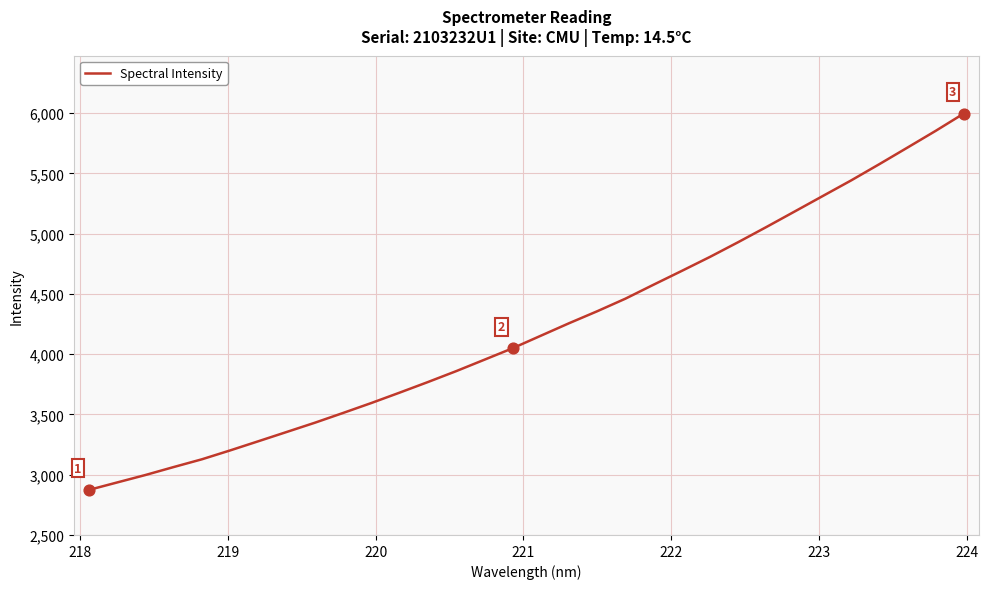

What is the difference between the maximum and minimum values?

3122.8